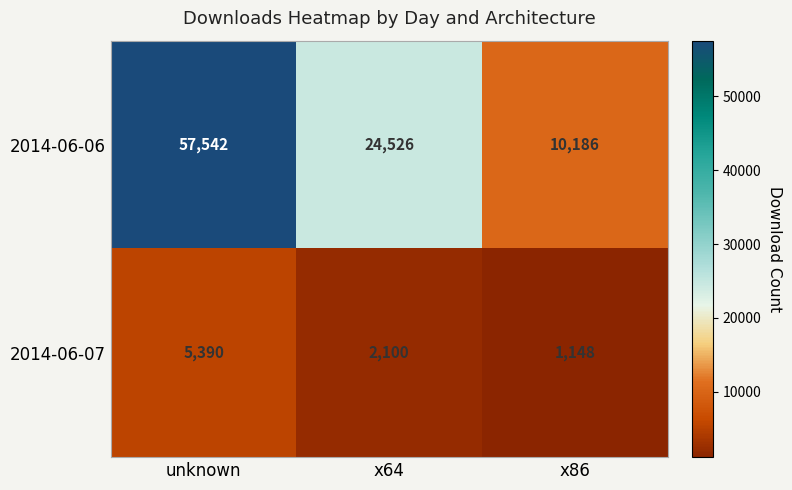

What is the greatest value displayed?

57542